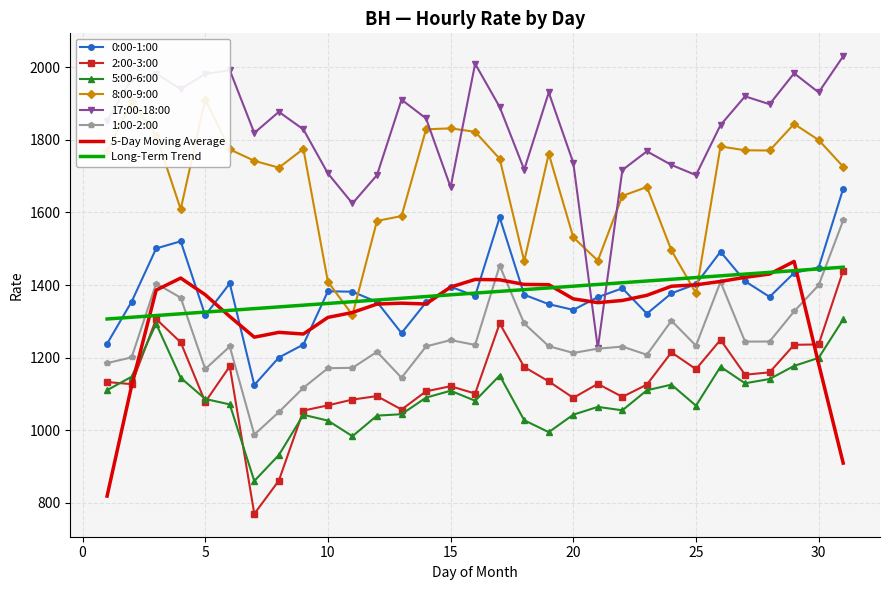

Where do 5:00-6:00 and 2:00-3:00 first cross each other?

1 and 2